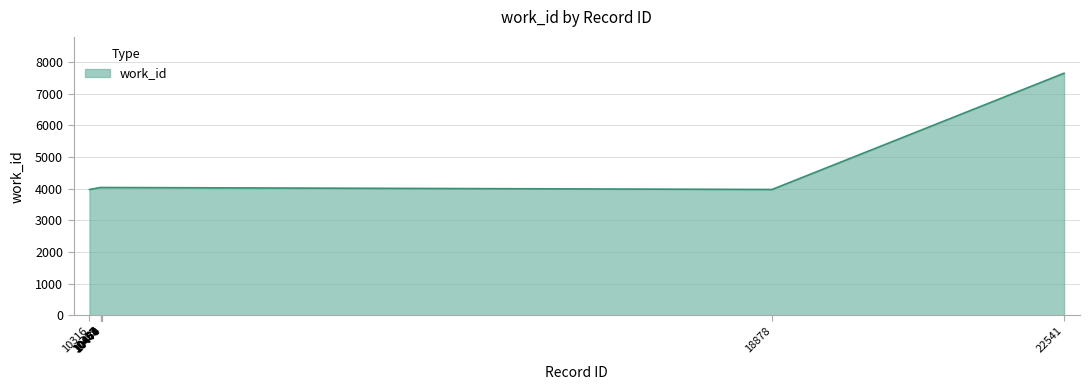

True or false: the data shows 4038 at 10467.

True